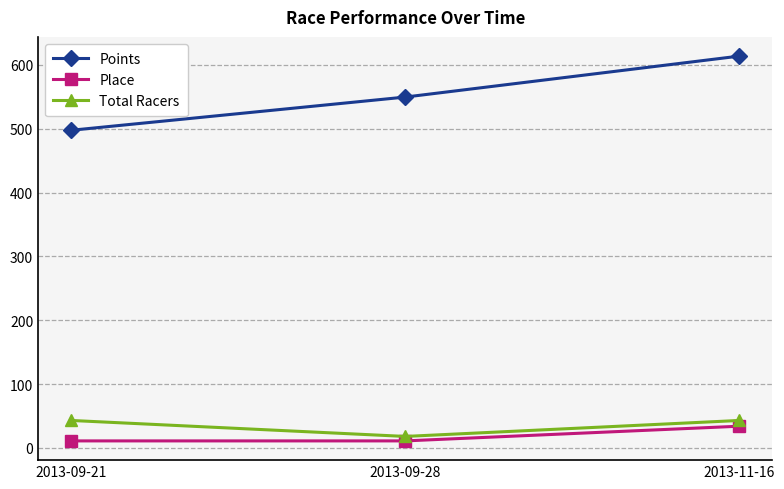

Is it true that Total Racers equals 69.2 at 2013-11-16?

False